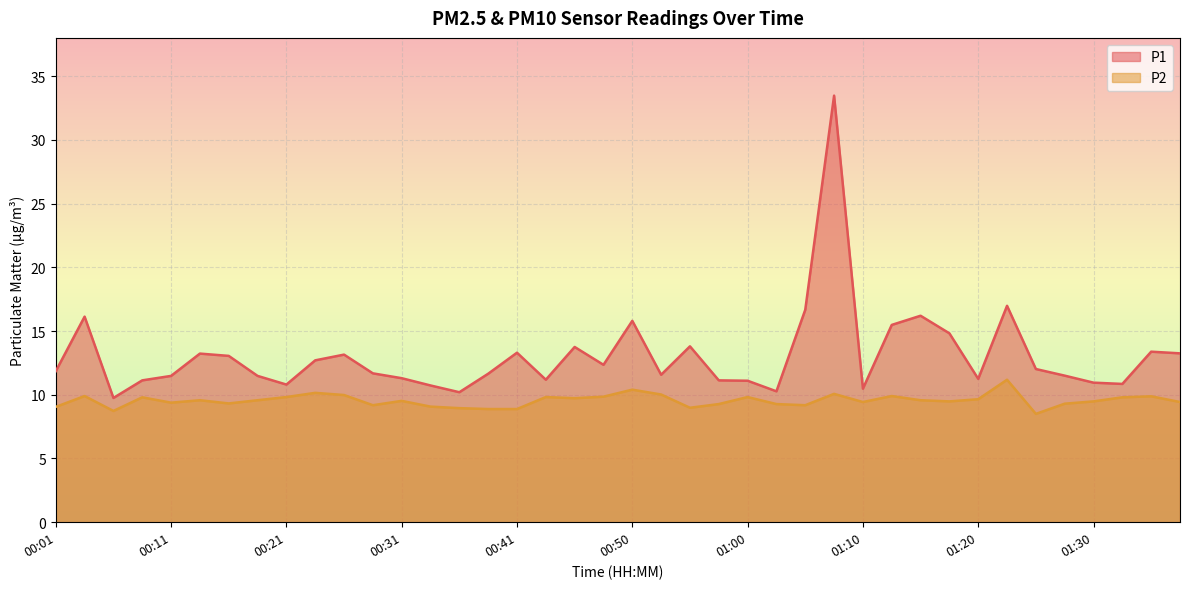

Which series changed the most between 01:03 and 01:25?

P1